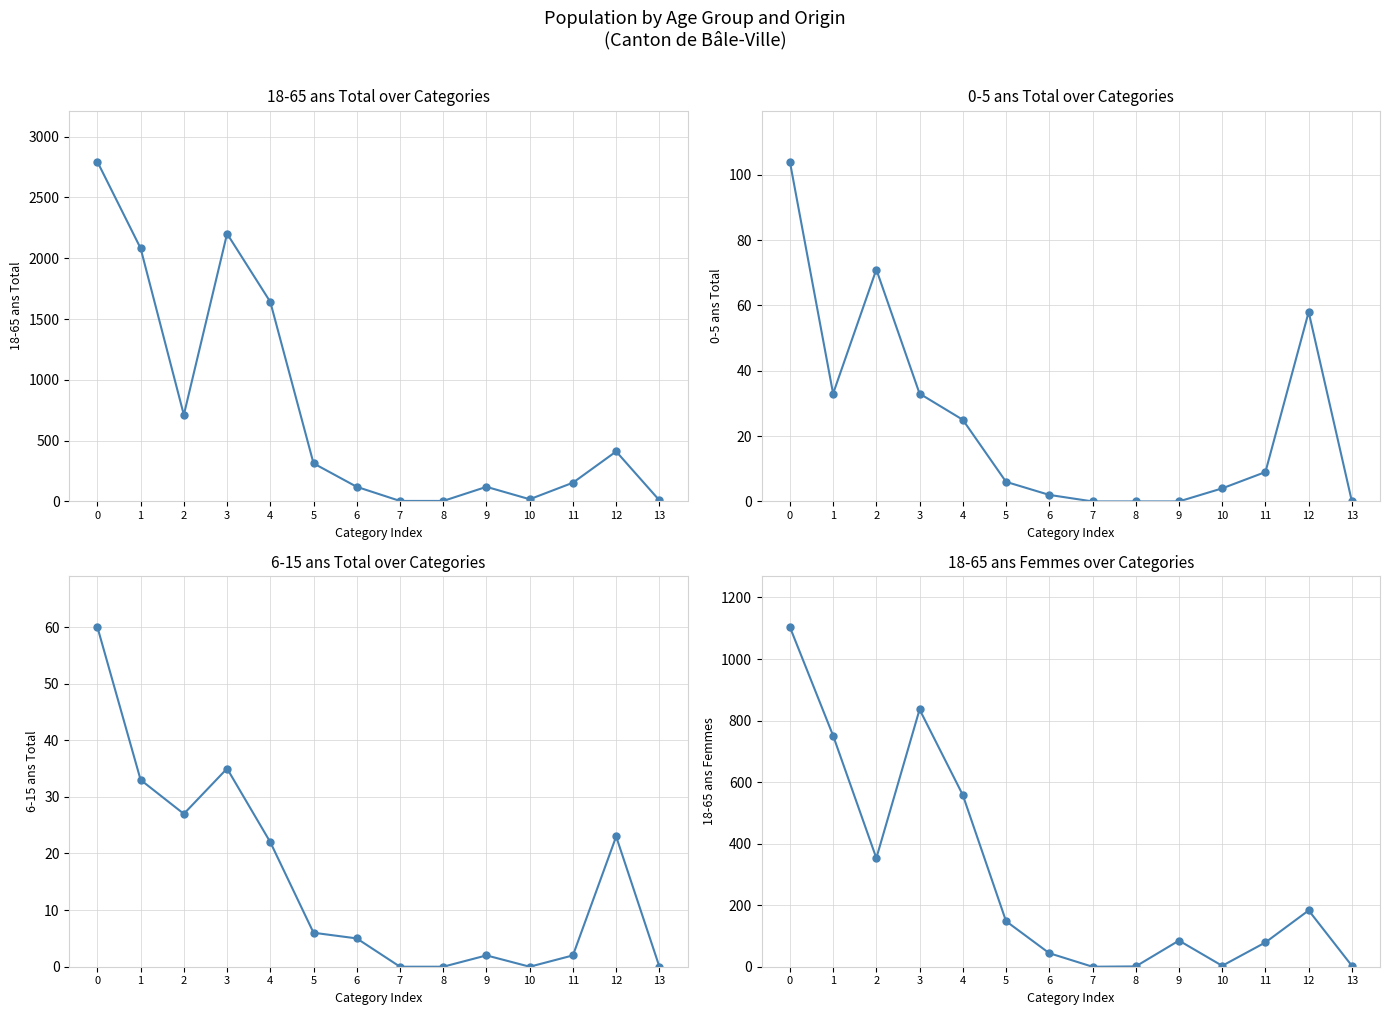

At which category does the chart reach its minimum across all series?

7